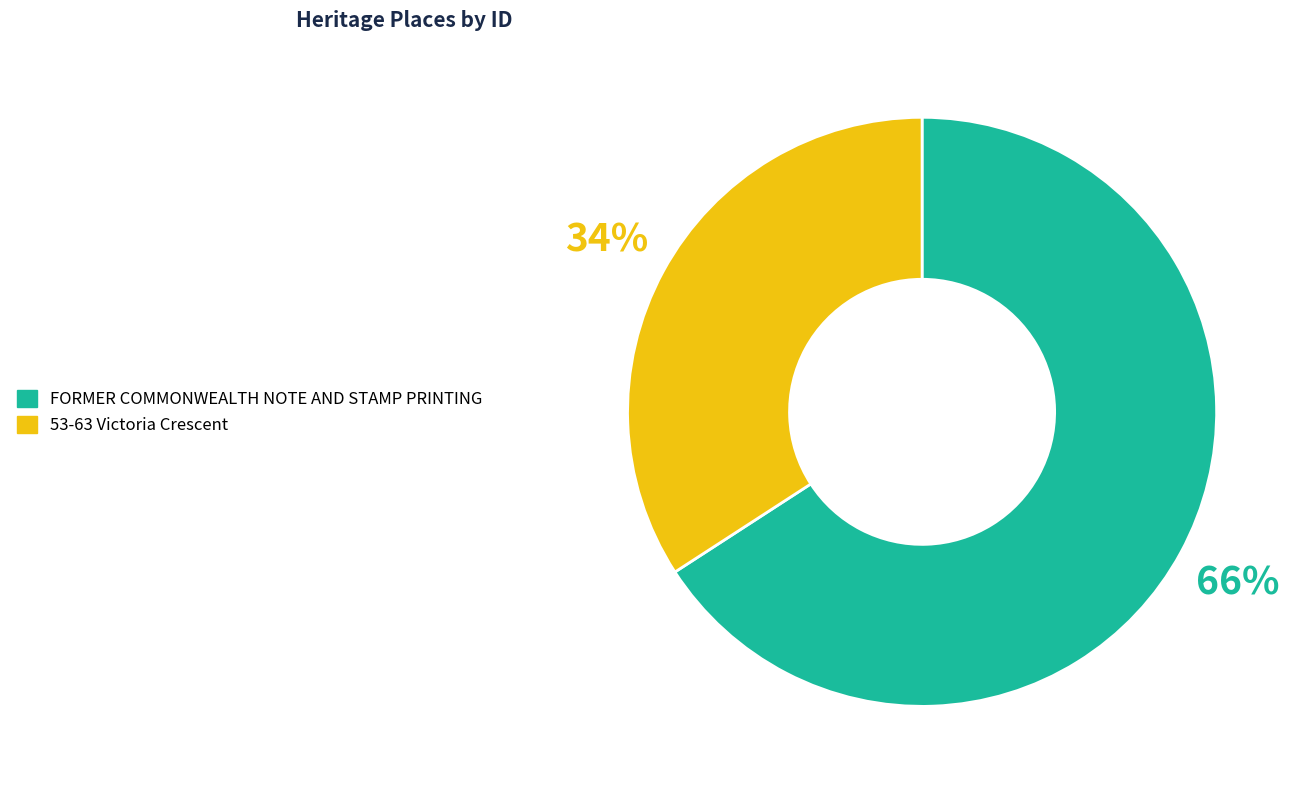

True or false: FORMER COMMONWEALTH NOTE AND STAMP PRINTING accounts for 66% of the total.

True